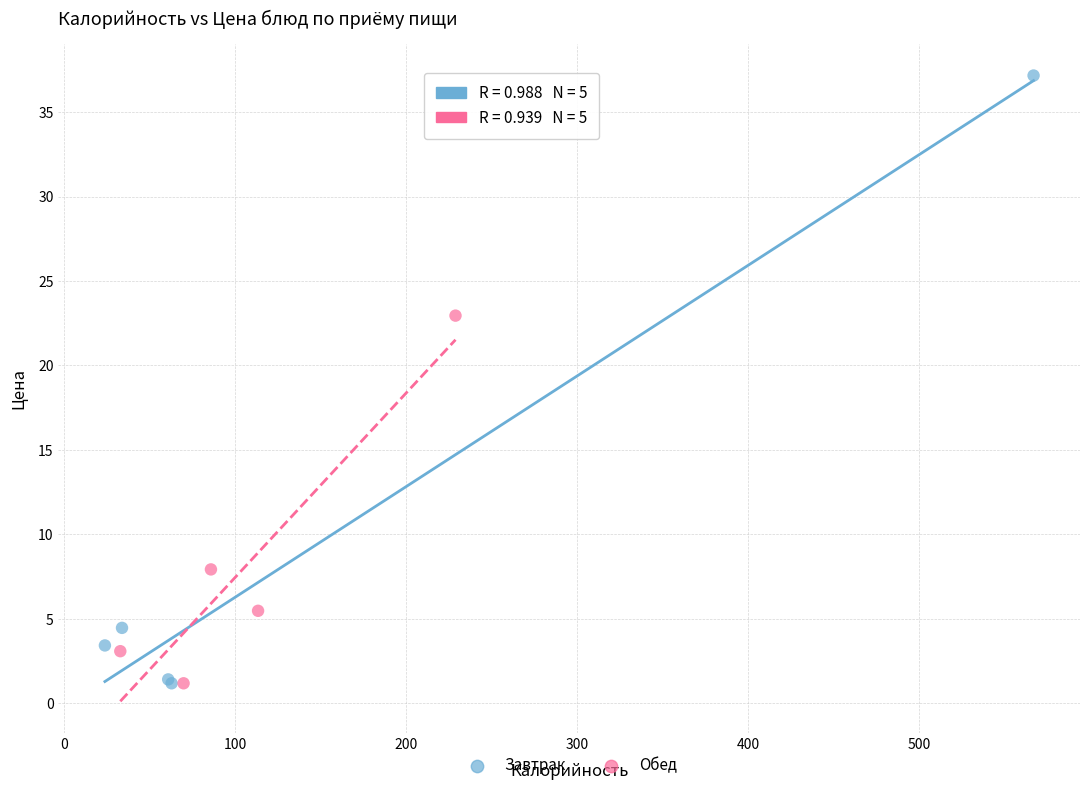

Which series contains the highest Y value?

Завтрак